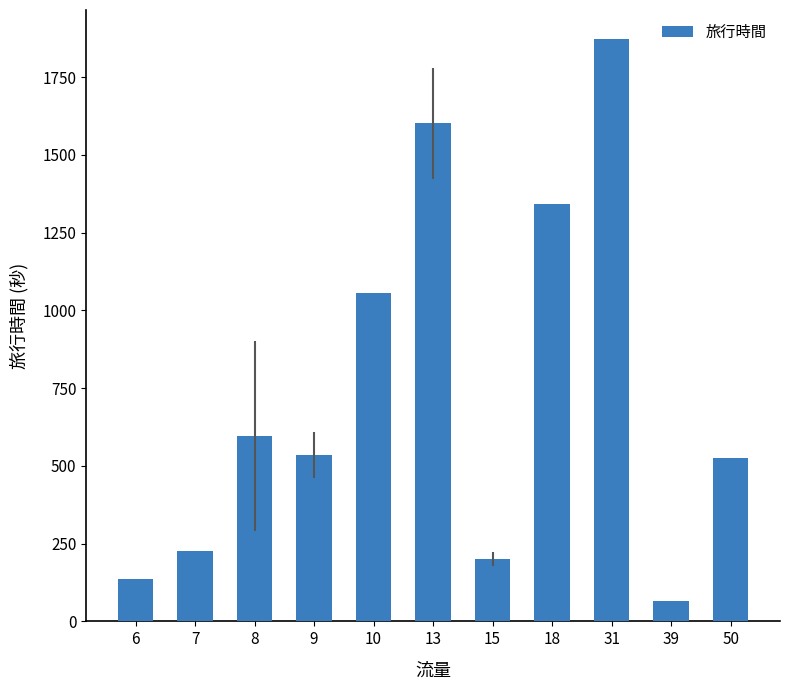

Approximately how many times larger is the value at 50 compared to 9?

1.0